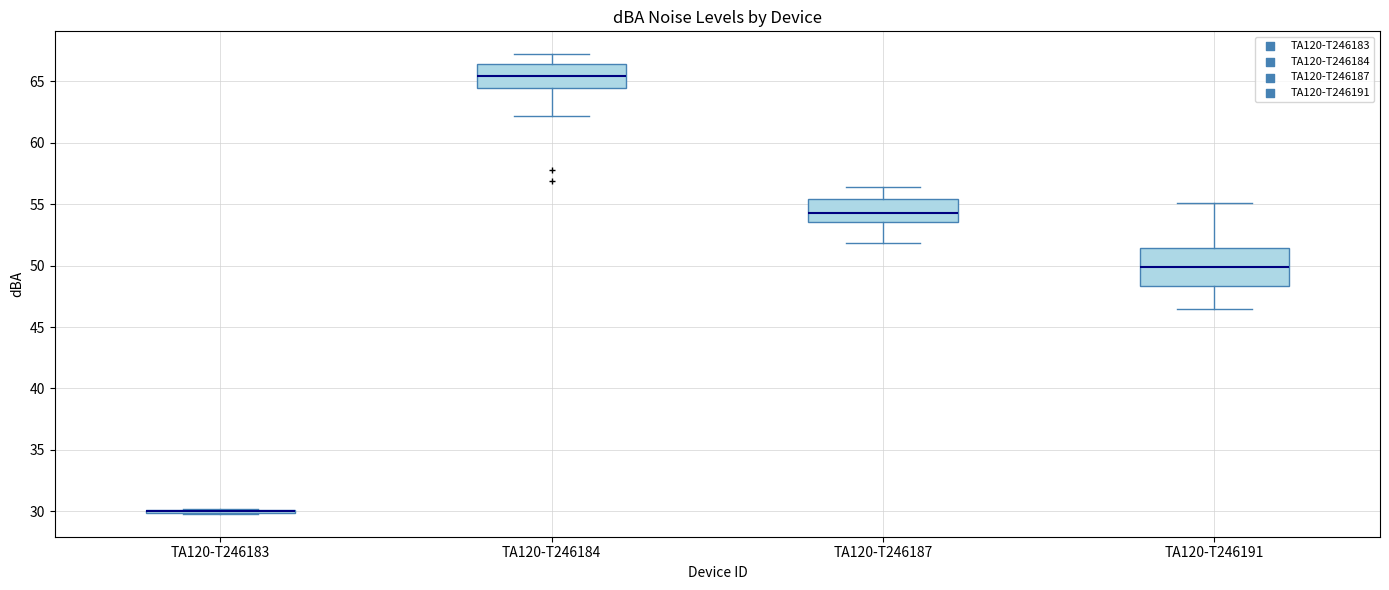

Where does the lower whisker of the box for TA120-T246191 end on the y-axis? The values are not printed on the chart, so give them approximately, as read against the axis.

46.5